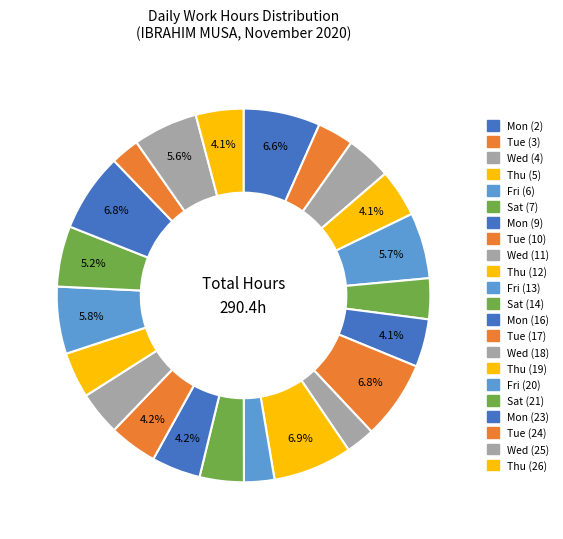

To the nearest percent, what is the difference between the Fri (20) and Thu (26) slice percentages?

2%